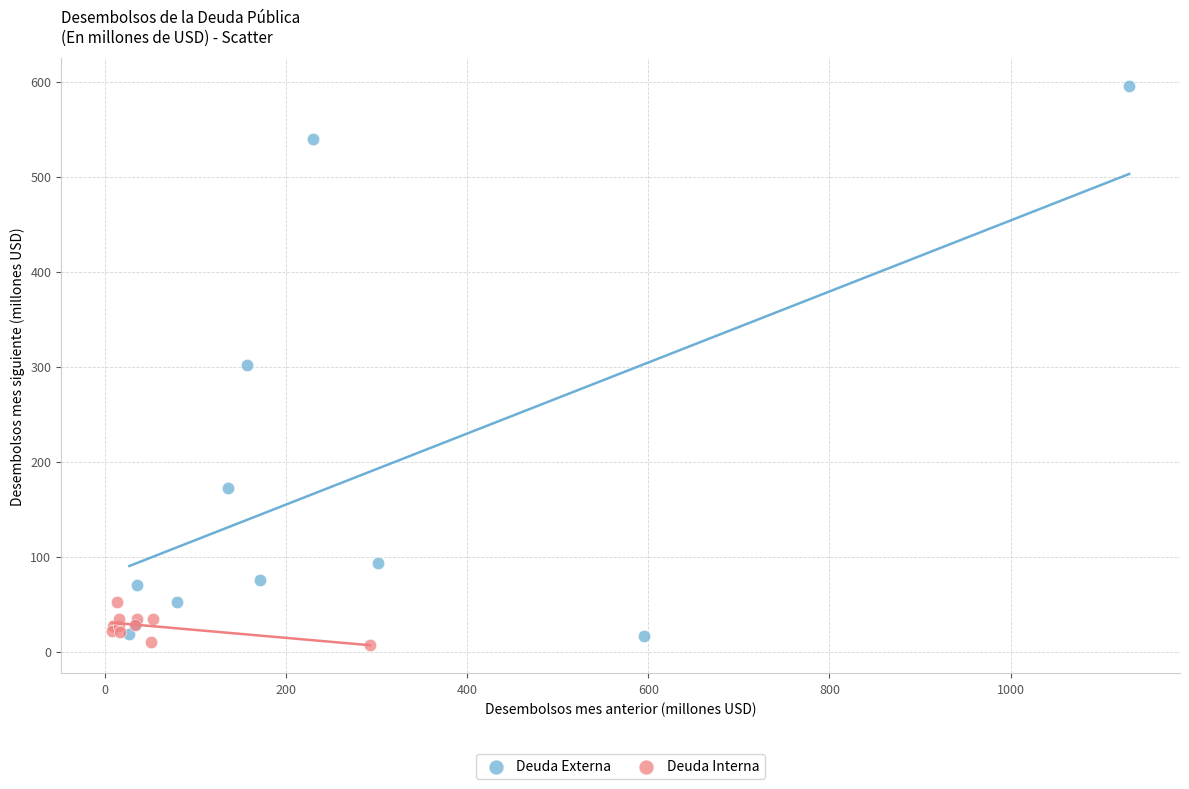

Which series reaches the maximum Y coordinate?

Deuda Externa